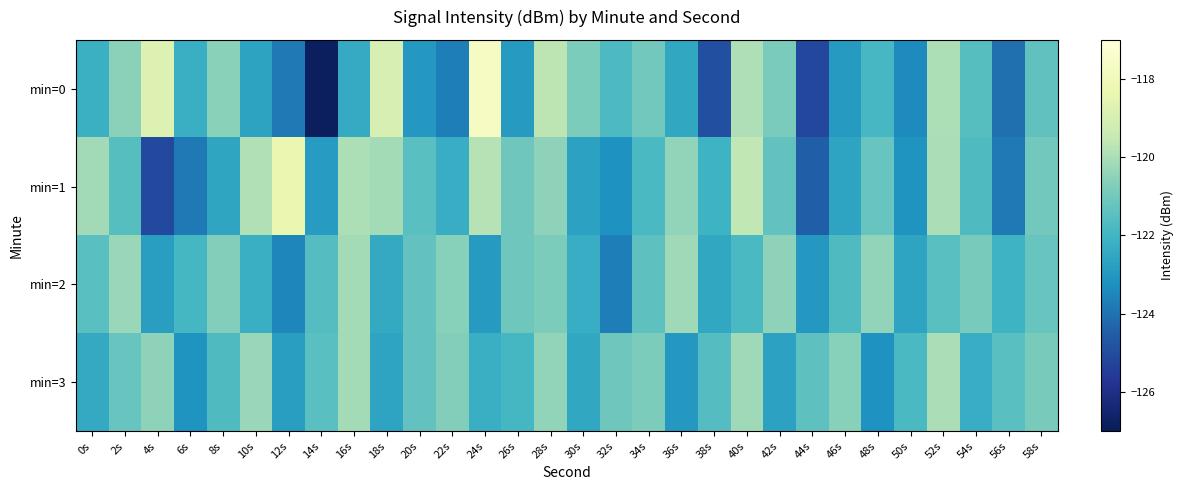

Which label corresponds to the largest value in the chart?

24s